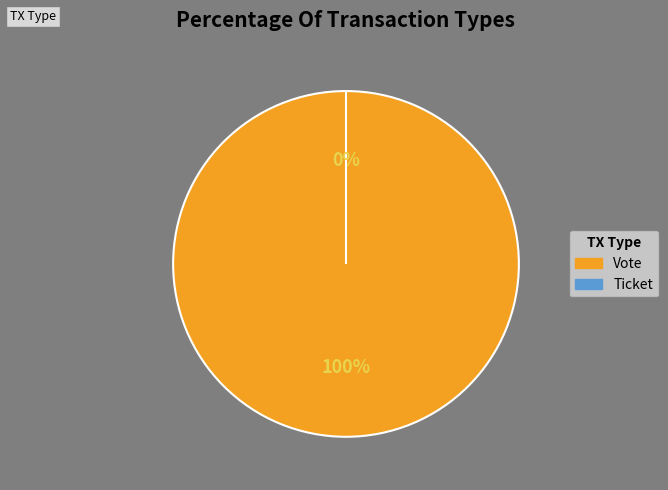

To the nearest percent, what is the average slice percentage?

50%